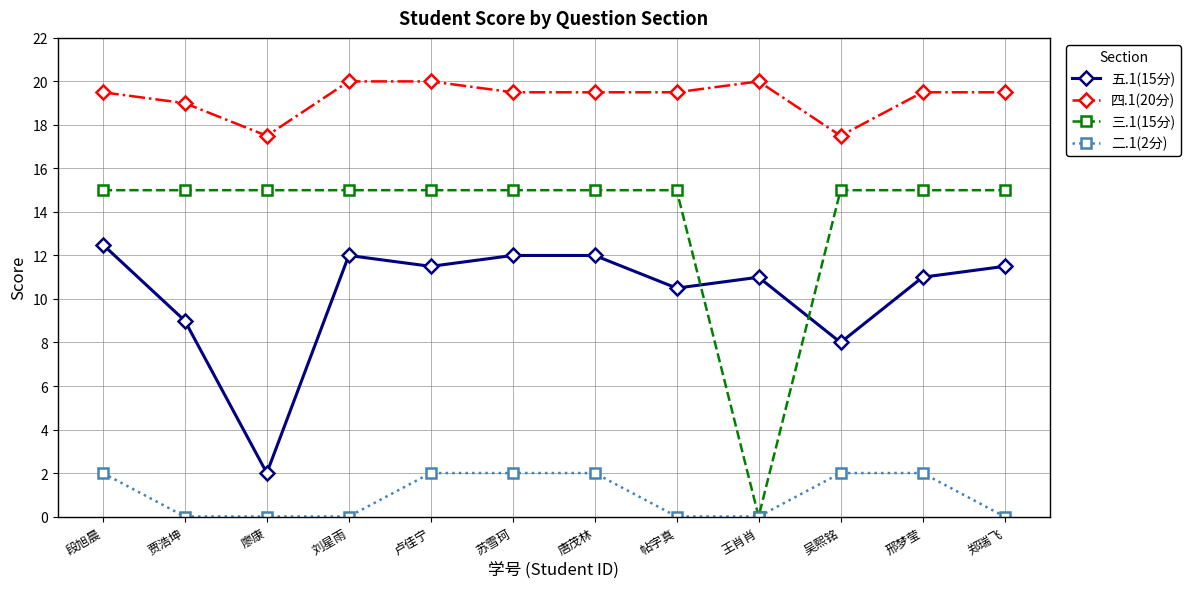

Where is 三.1(15分) nearest to the value 7?

王肖肖